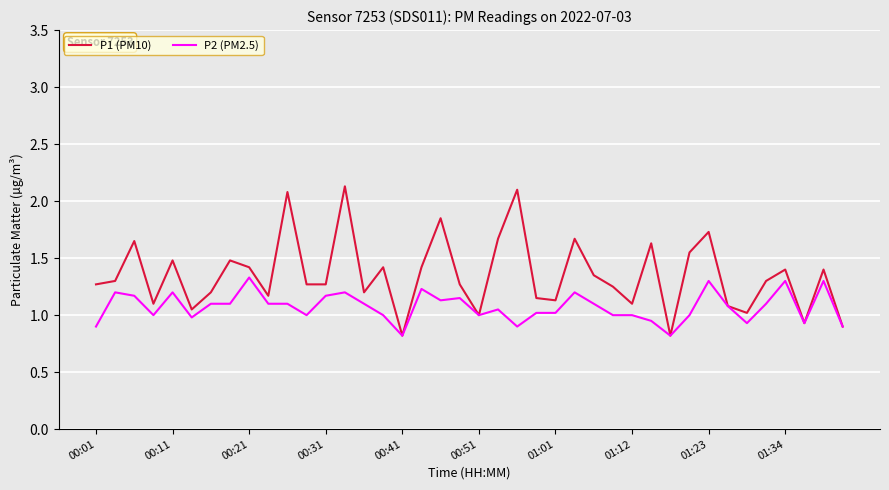

Which series has the widest spread of values?

P1 (PM10)